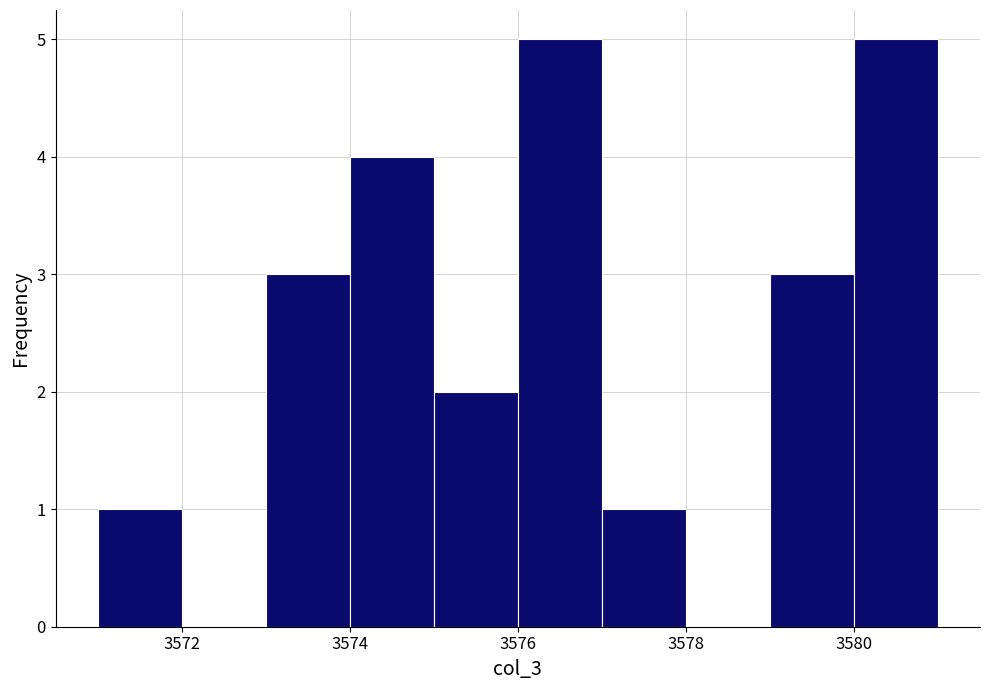

Reading left to right, transcribe this chart: for each bar, give the range it covers on the x-axis and its height. The values are not printed on the chart, so give them approximately, as read against the axis.

3571 to 3572: 1
3572 to 3573: 0
3573 to 3574: 3
3574 to 3575: 4
3575 to 3576: 2
3576 to 3577: 5
3577 to 3578: 1
3578 to 3579: 0
3579 to 3580: 3
3580 to 3581: 5